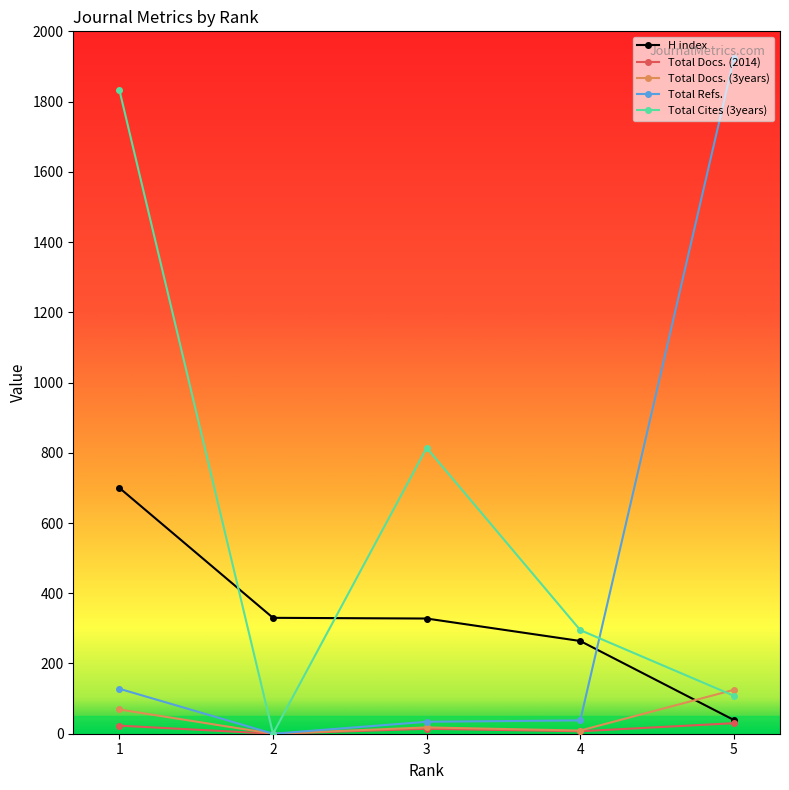

Which series has the largest total across all categories?

Total Cites (3years)